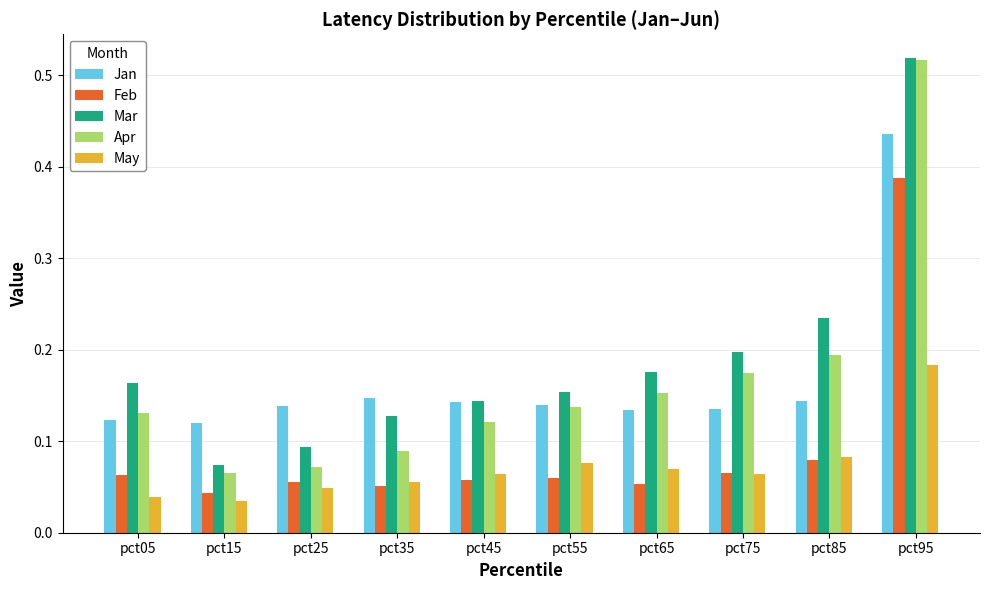

What is the sum of all May values?

0.7